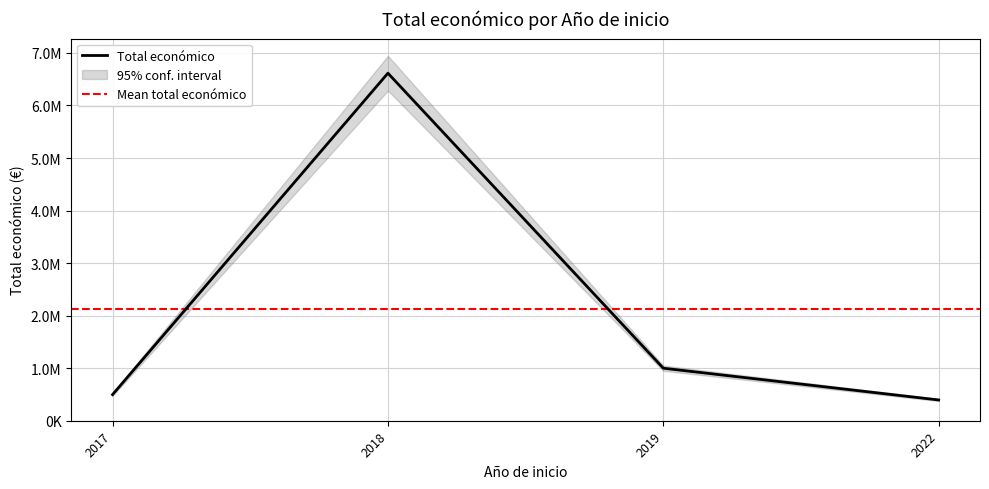

Does the chart display data point markers on the line(s)?

No